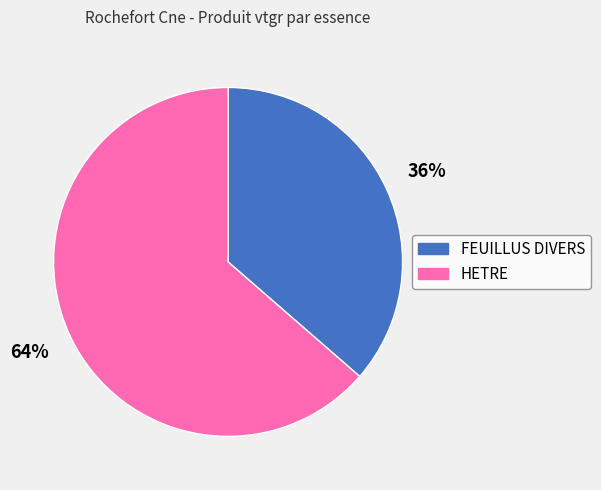

The HETRE slice represents 78% of the pie. True or false?

False